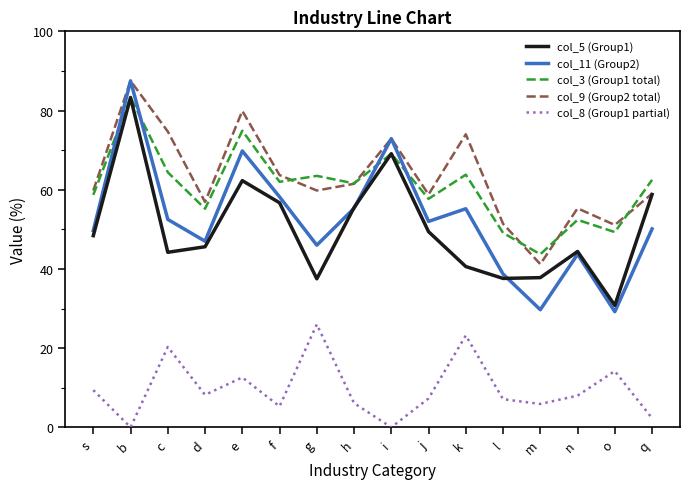

What is the sum of the col_11 (Group2) values at c and j?

104.5